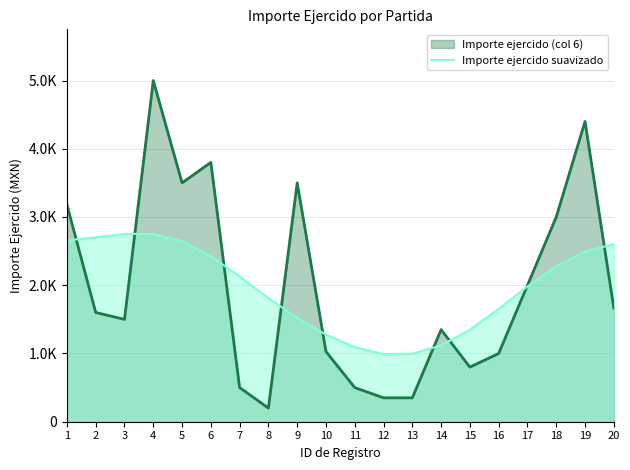

The value at 8 is 1812.8. True or false?

True